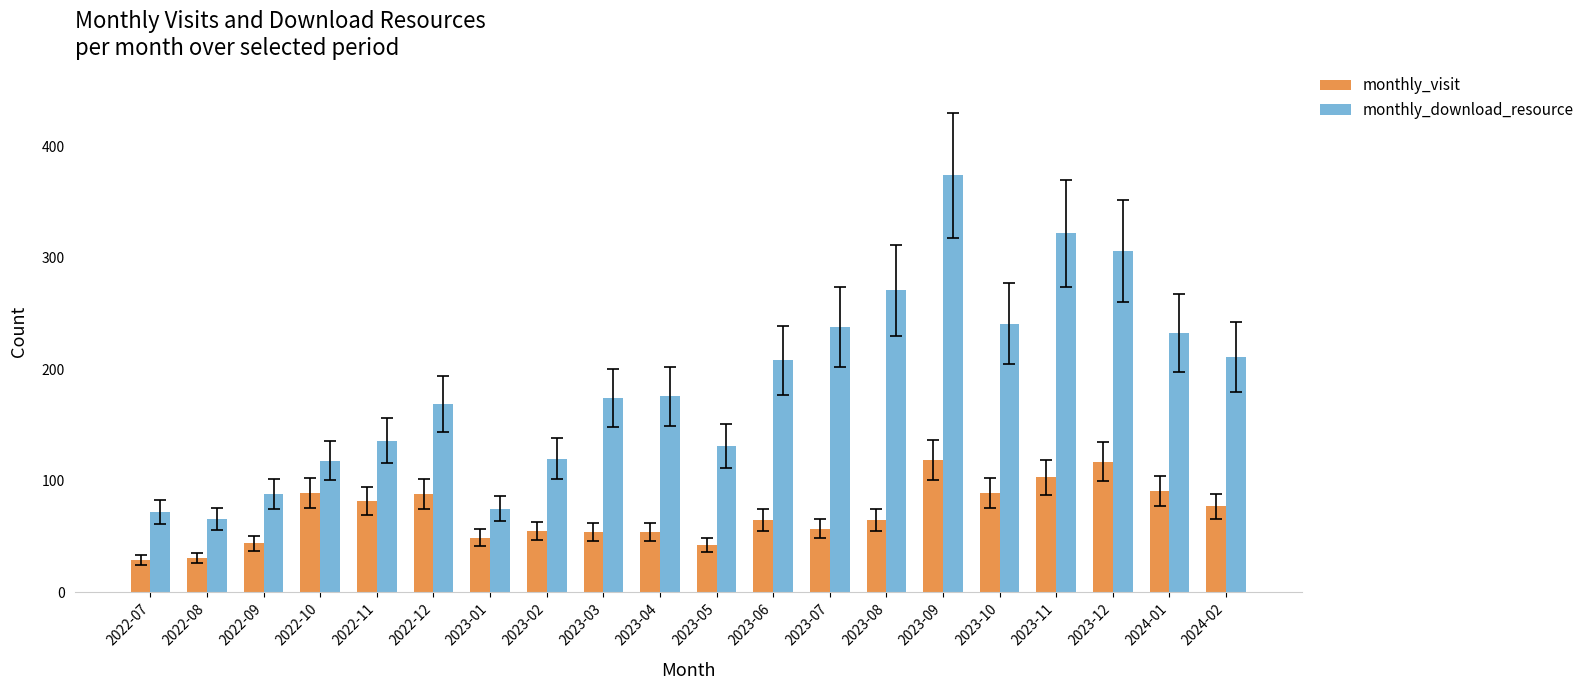

At 2023-06, list the series in order from smallest to largest.

monthly_visit, monthly_download_resource